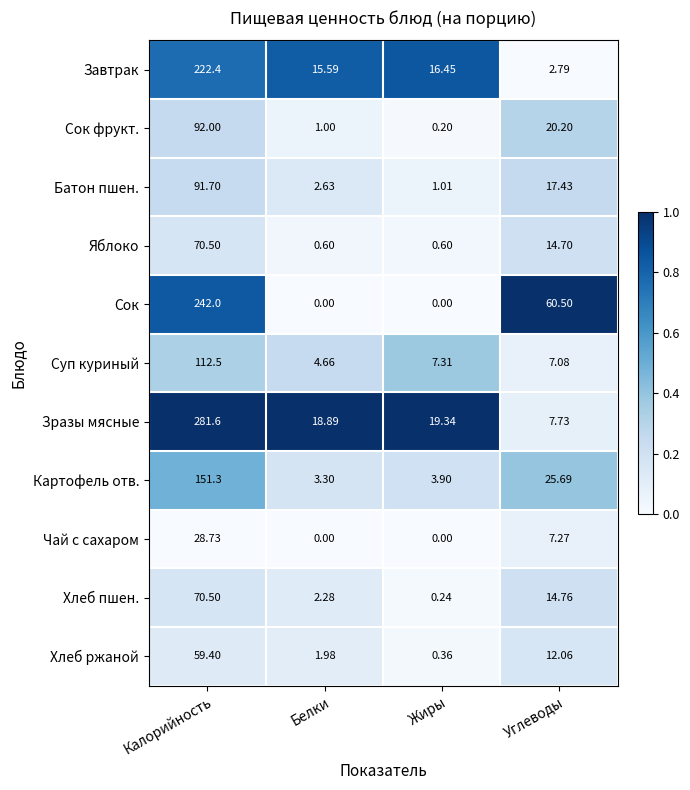

At Углеводы, list the series in order from smallest to largest.

Завтрак, Суп куриный, Чай с сахаром, Зразы мясные, Хлеб ржаной, Яблоко, Хлеб пшен., Батон пшен., Сок фрукт., Картофель отв., Сок